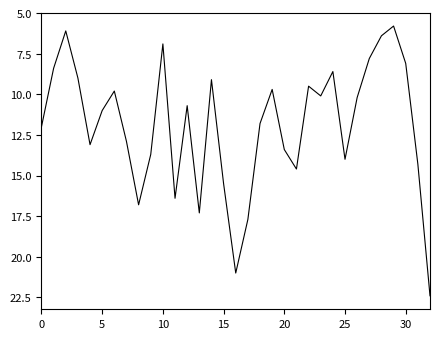

How many interior local valleys (lower than both neighbors) does the data have?

9